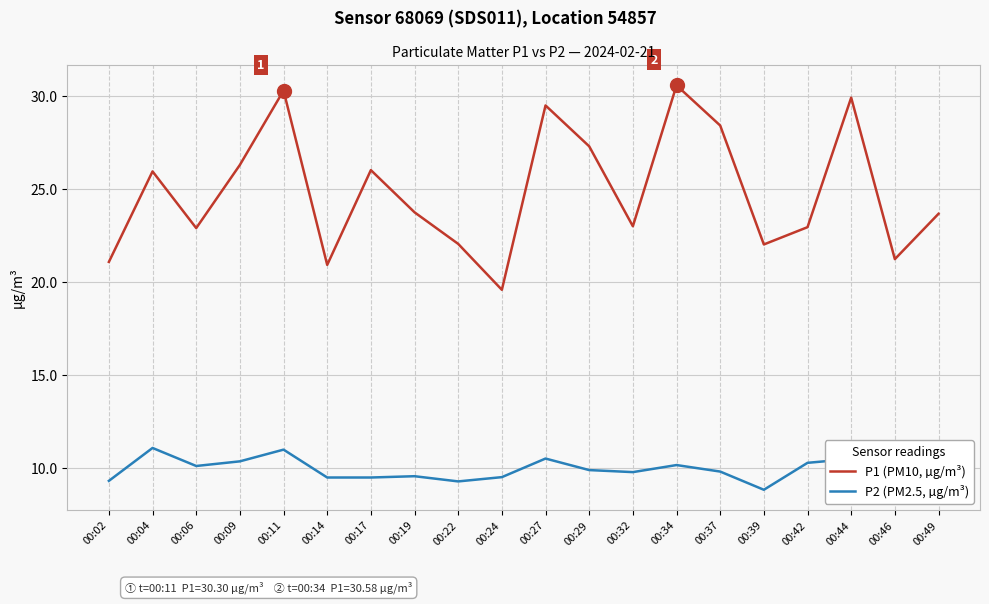

True or false: P1 (PM10, µg/m³) and P2 (PM2.5, µg/m³) intersect in this chart.

False